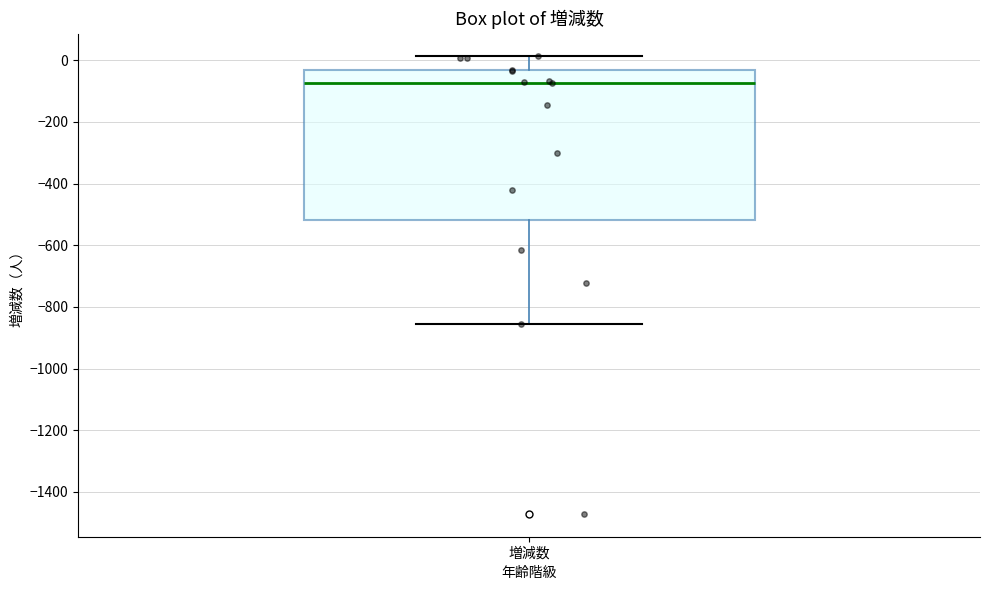

Read this box plot against the y-axis: the position of the median line, the range covered by the box, and the ends of both whiskers. The values are not printed on the chart, so give them approximately, as read against the axis.

median -80, box -520 to -40, whiskers -860 to 20